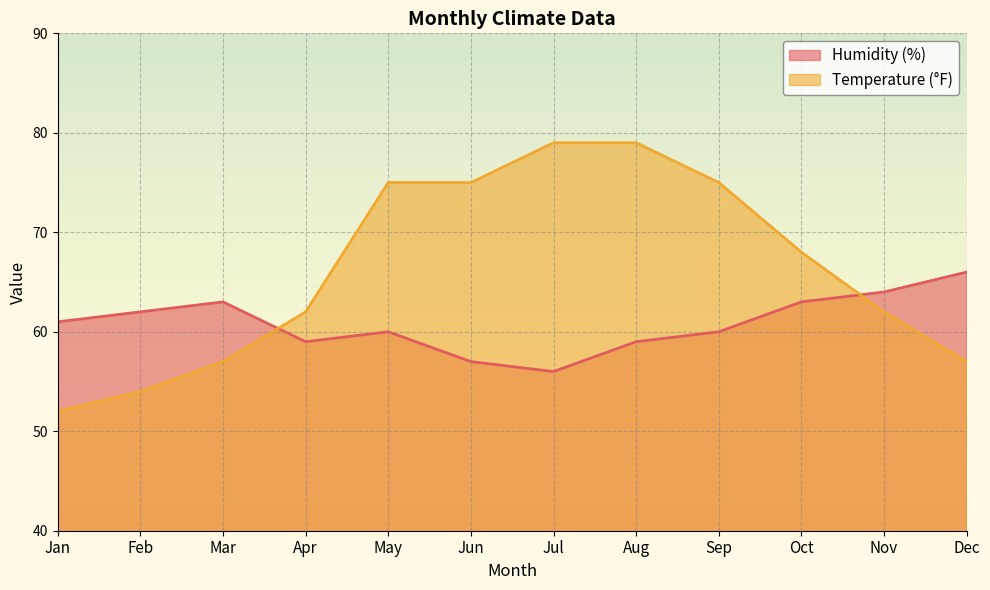

How many lines are shown in the chart?

2